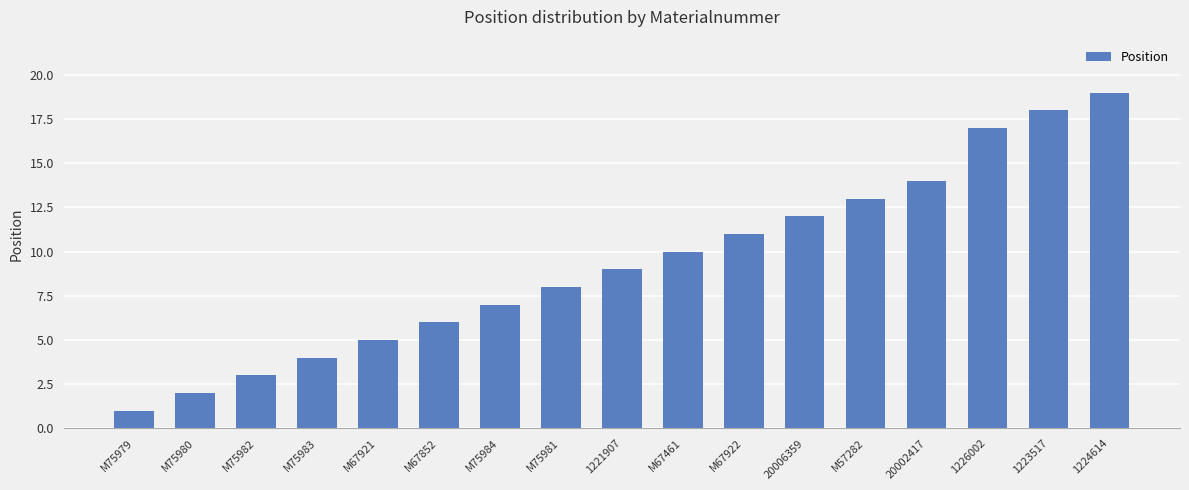

Is it true that the value at M75984 is 7?

True